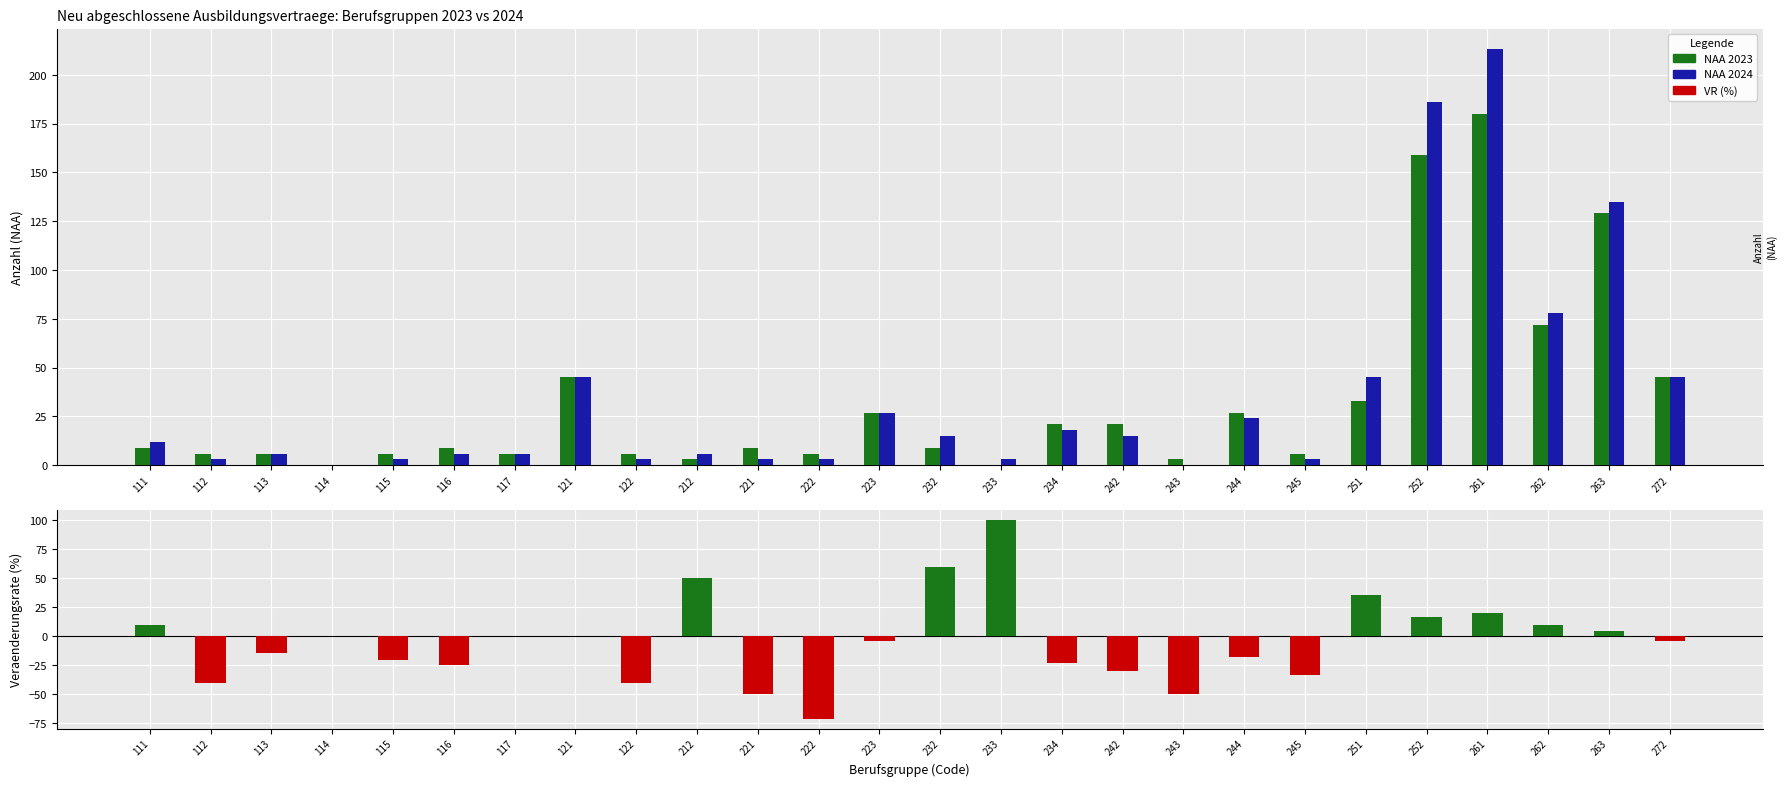

Are the bars horizontal?

No